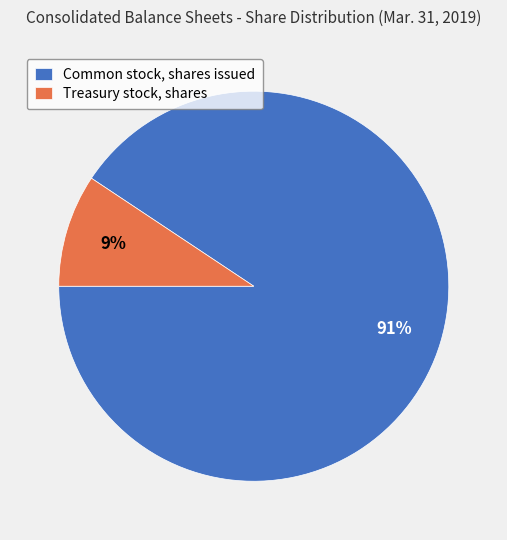

Is the sum of Treasury stock, shares and Common stock, shares issued greater than half?

Yes